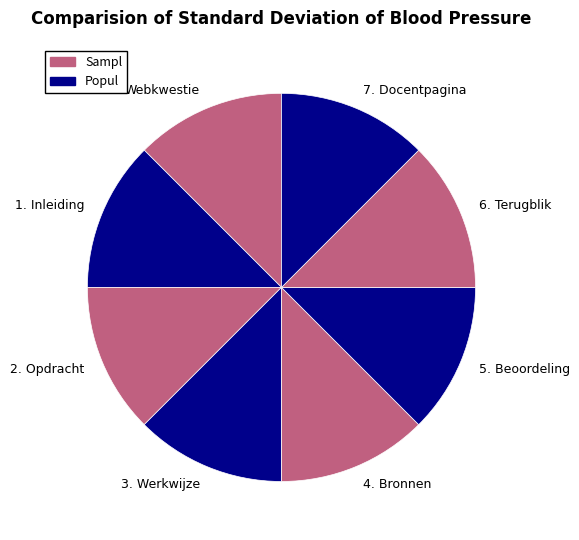

Is the sum of 4. Bronnen and Webkwestie greater than half?

No